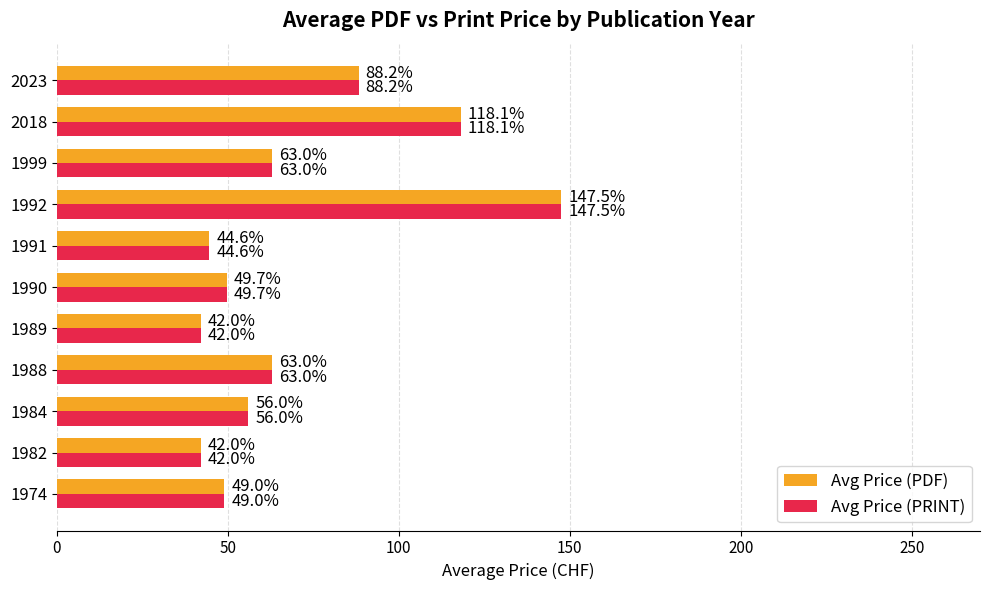

Is the value of Avg Price (PRINT) at 1974 greater than the value of Avg Price (PDF) at 2023?

No